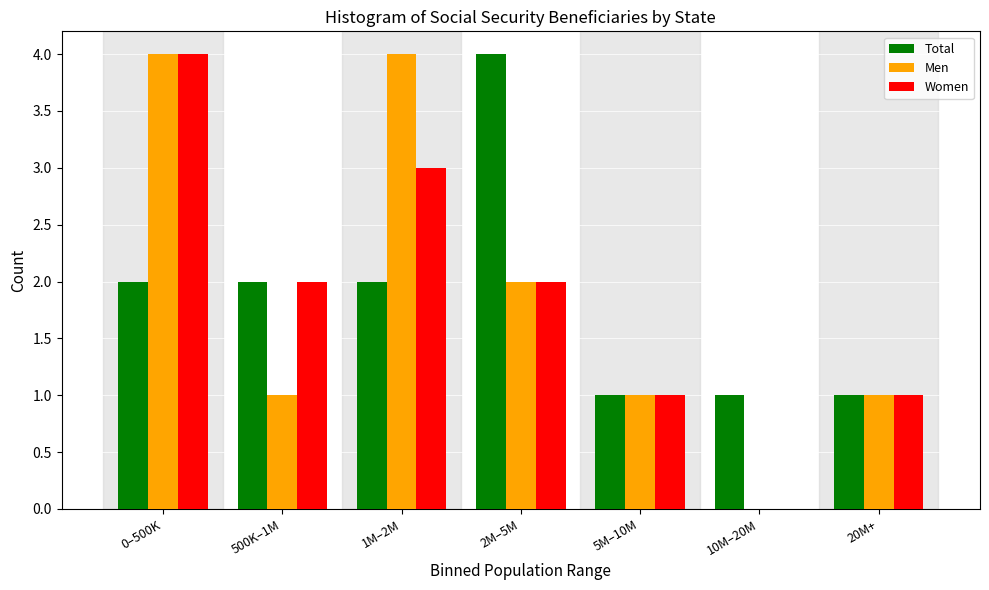

Reading left to right, transcribe all the data shown in this chart.

Total: 0–500K=2	500K–1M=2	1M–2M=2	2M–5M=4	5M–10M=1	10M–20M=1	20M+=1
Men: 0–500K=4	500K–1M=1	1M–2M=4	2M–5M=2	5M–10M=1	10M–20M=0	20M+=1
Women: 0–500K=4	500K–1M=2	1M–2M=3	2M–5M=2	5M–10M=1	10M–20M=0	20M+=1